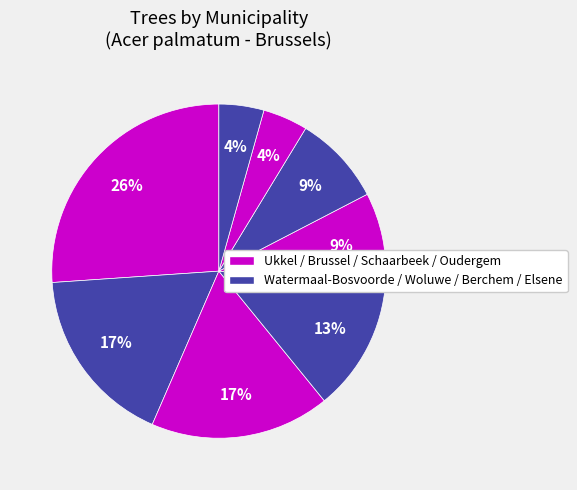

Which category has the biggest portion of the pie?

Ukkel